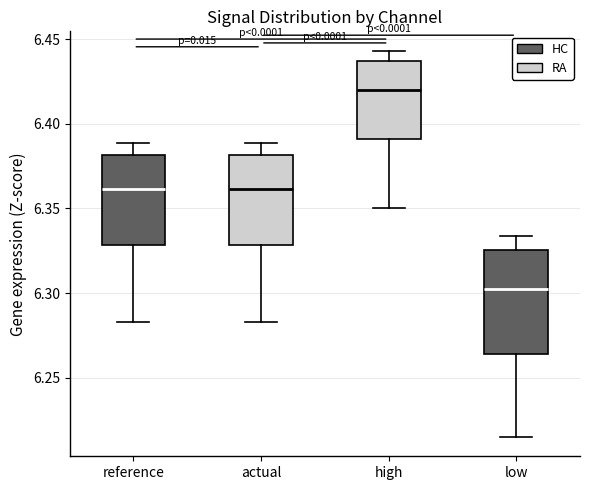

Which box has the highest median line?

high